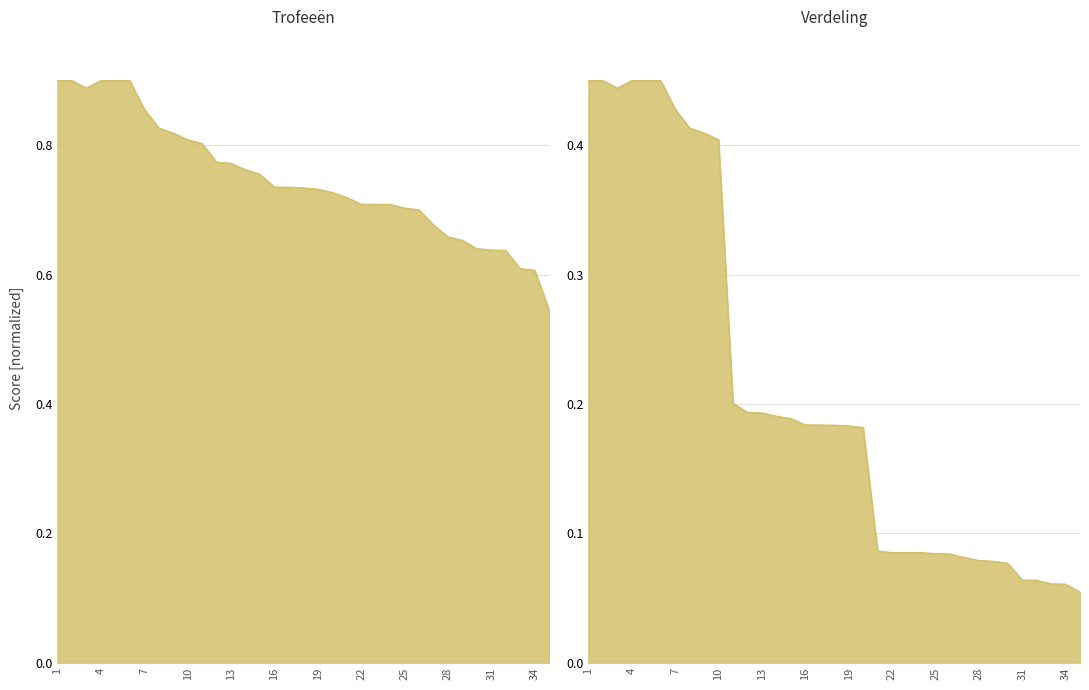

Which series has the largest total across all categories?

Trofeeën